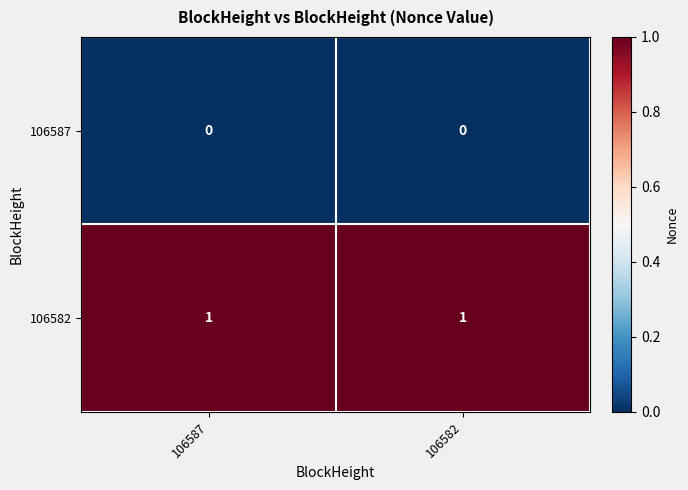

Reading left to right, what are all the values shown in this chart?

106587: 106587=0	106582=0
106582: 106587=1	106582=1